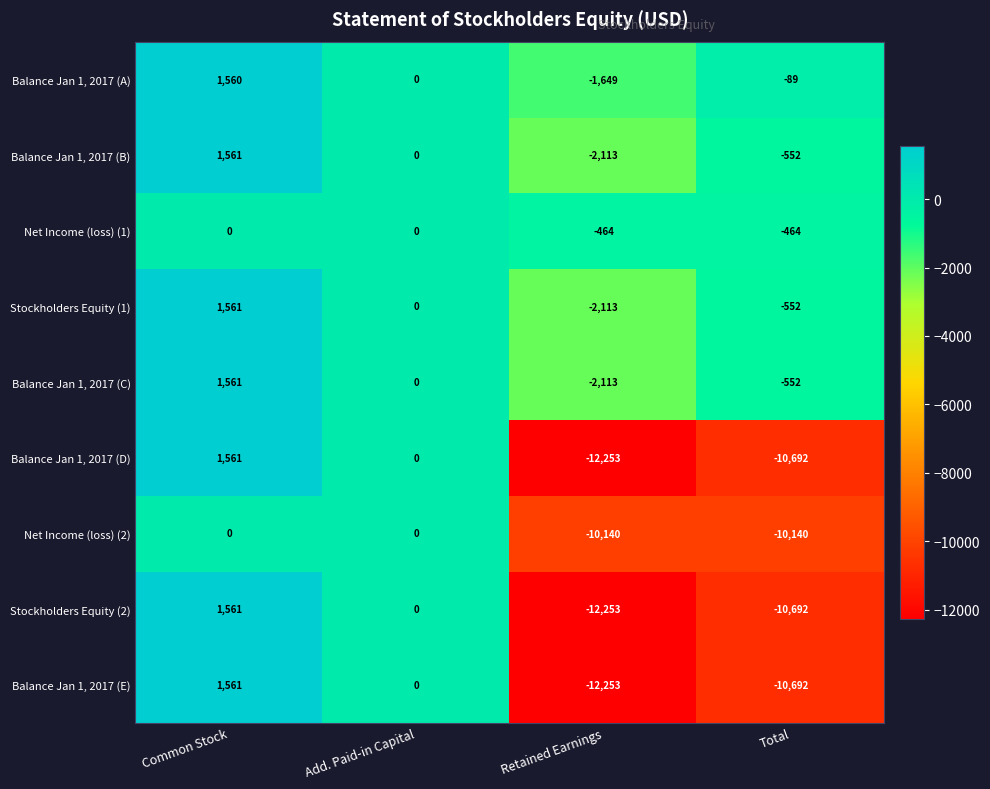

The value of Balance Jan 1, 2017 (A) at Common Stock is 718. True or false?

False